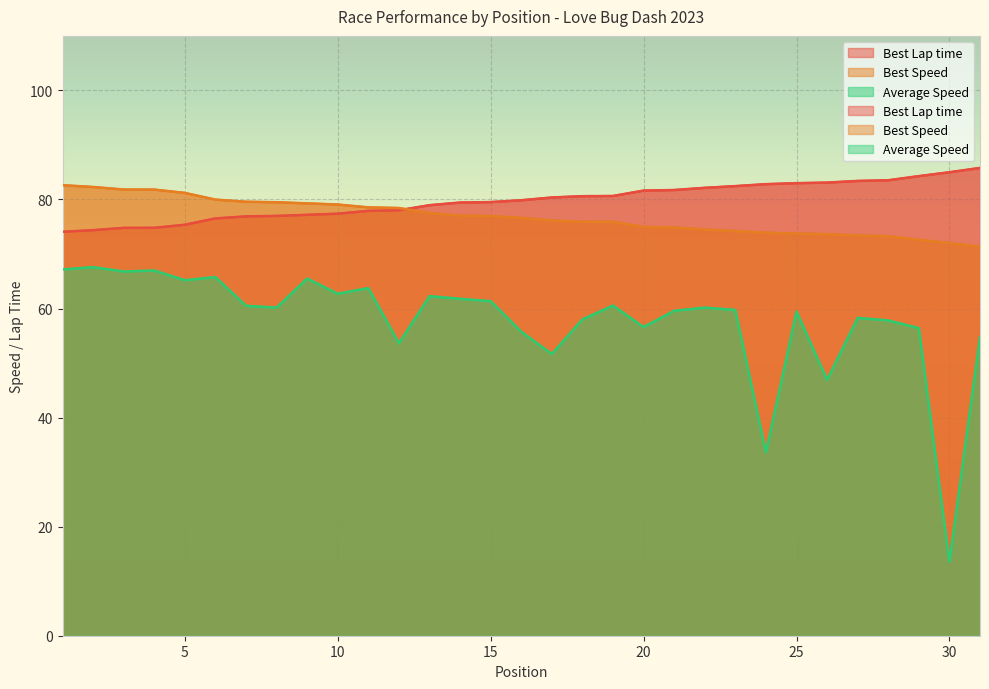

At which label does Best Lap time reach its peak?

31